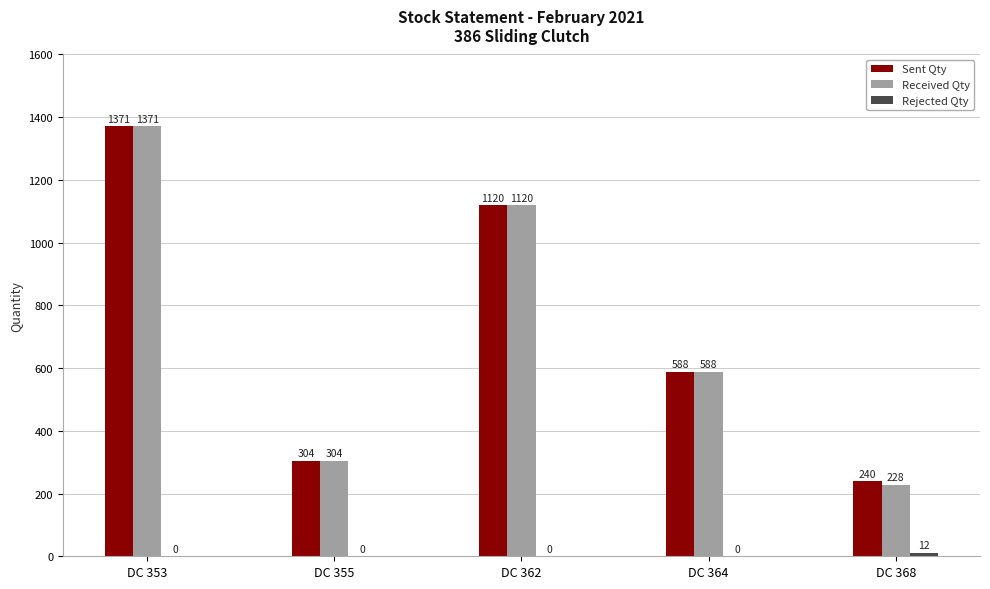

Which series changed the most between DC 364 and DC 368?

Received Qty